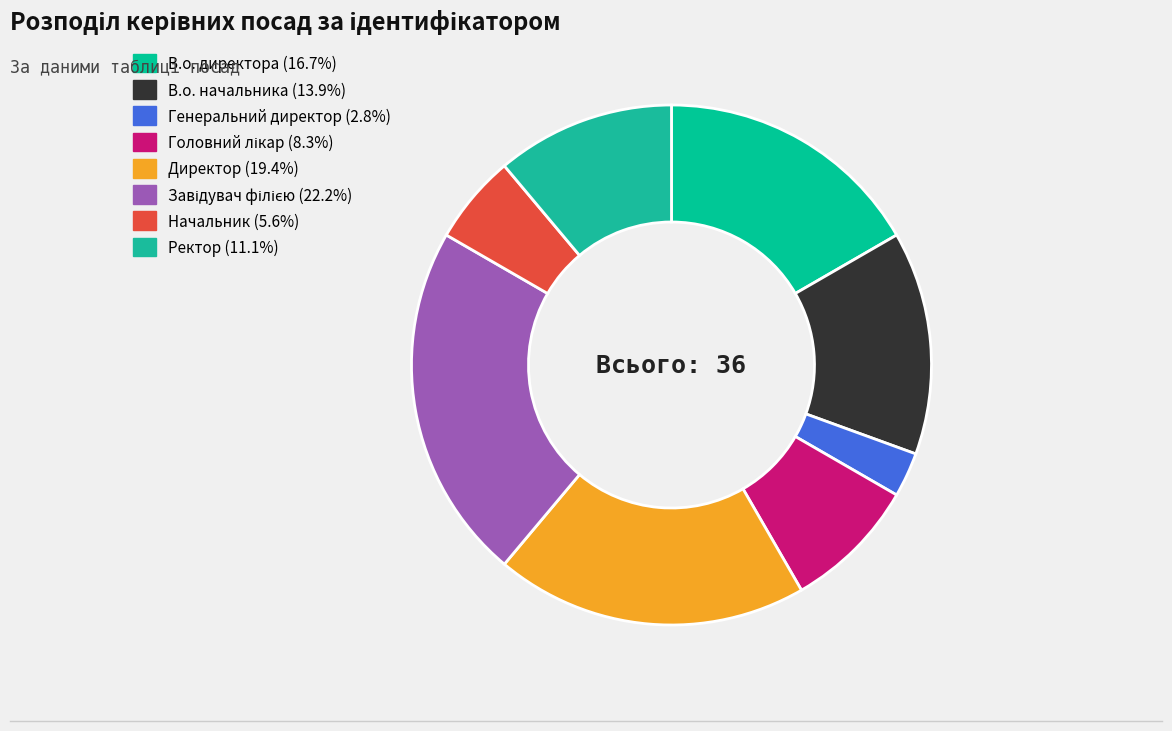

To the nearest percent, what is the combined percentage of В.о. директора and Генеральний директор?

19%